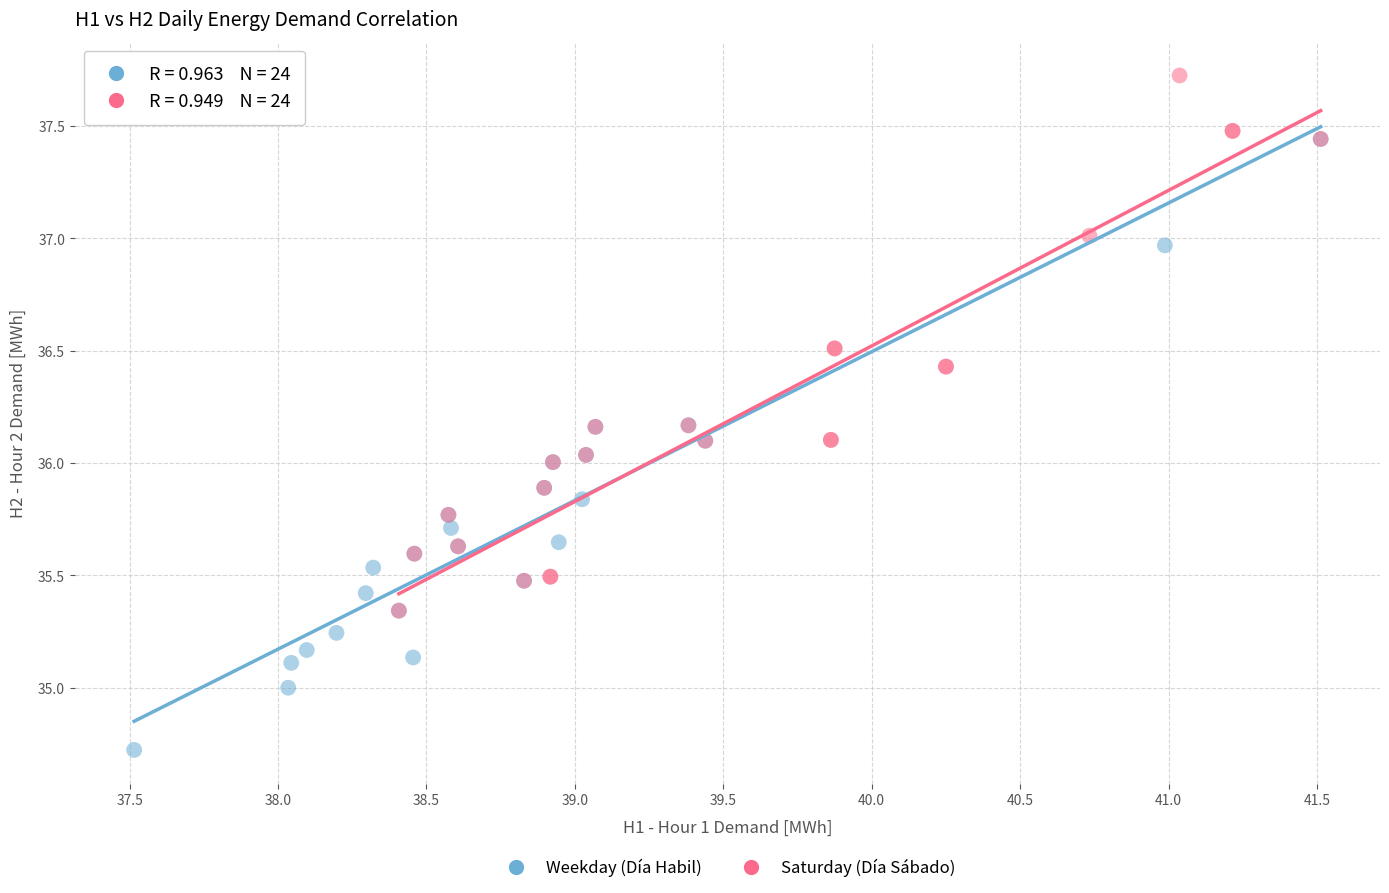

Which series contains the lowest Y value?

Weekday (Día Habil)